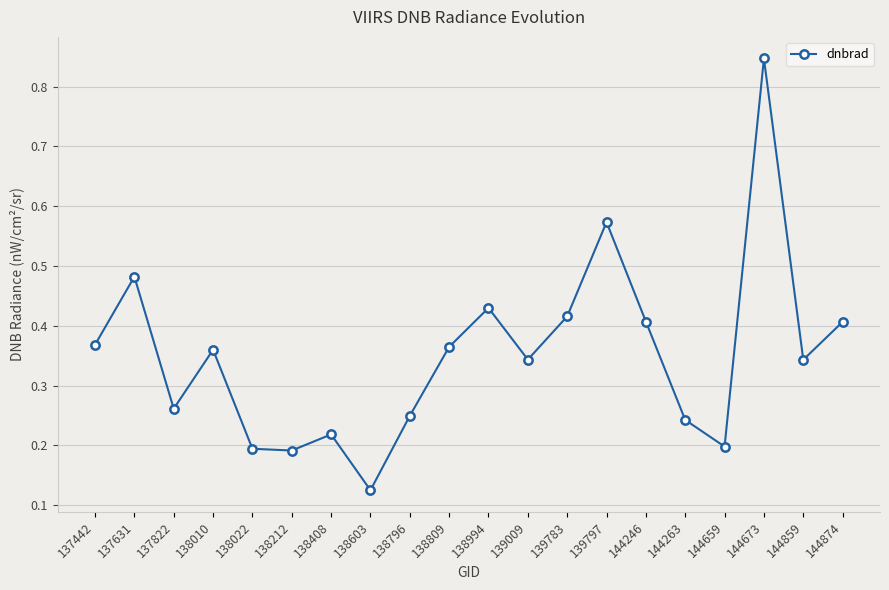

The value at 144874 is 0.1. True or false?

False